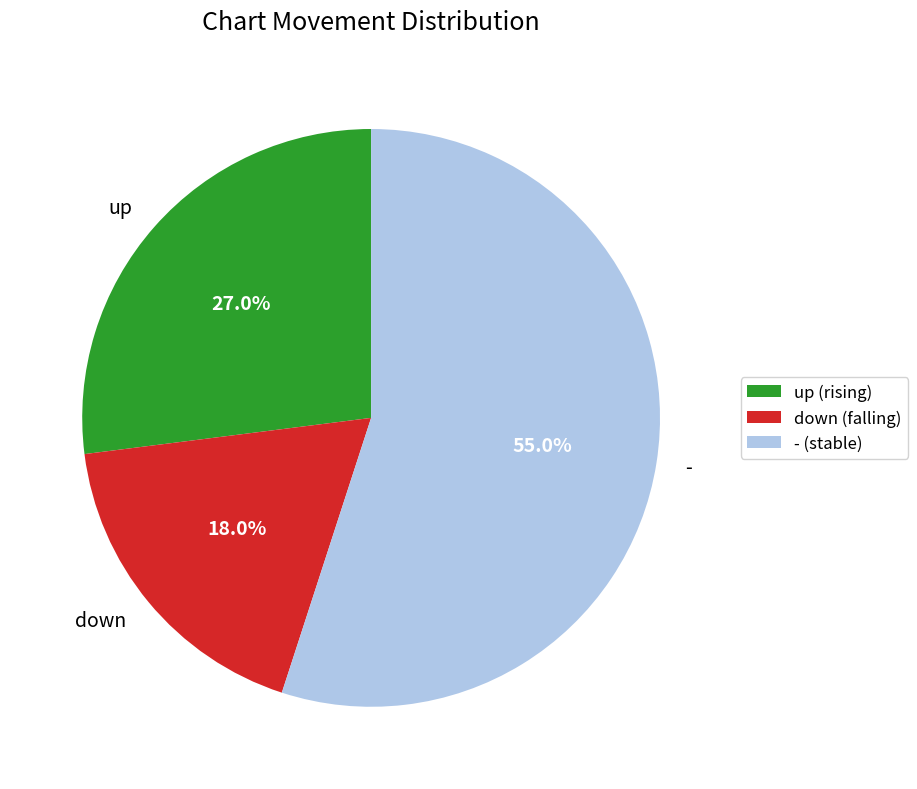

Which category has the smallest portion of the pie?

down